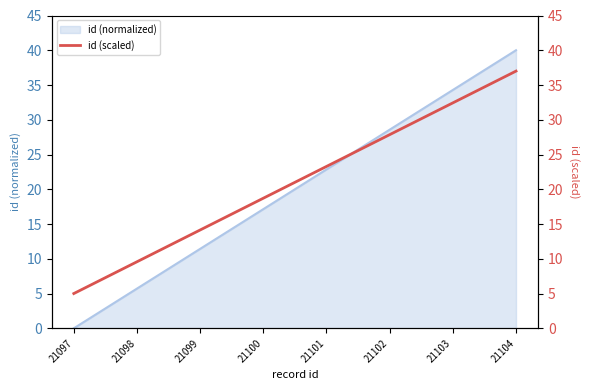

Rank the categories by value from highest to lowest.

21104, 21103, 21102, 21101, 21100, 21099, 21098, 21097